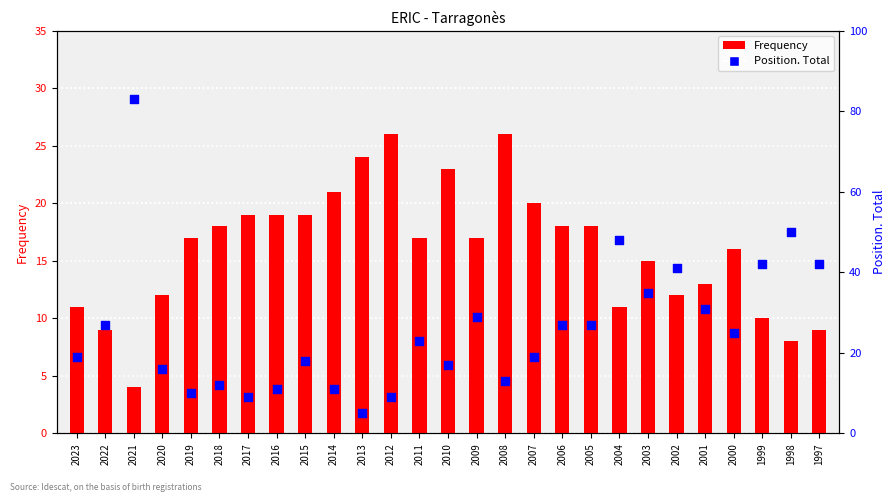

Which series has the widest spread of Y values?

Position. Total